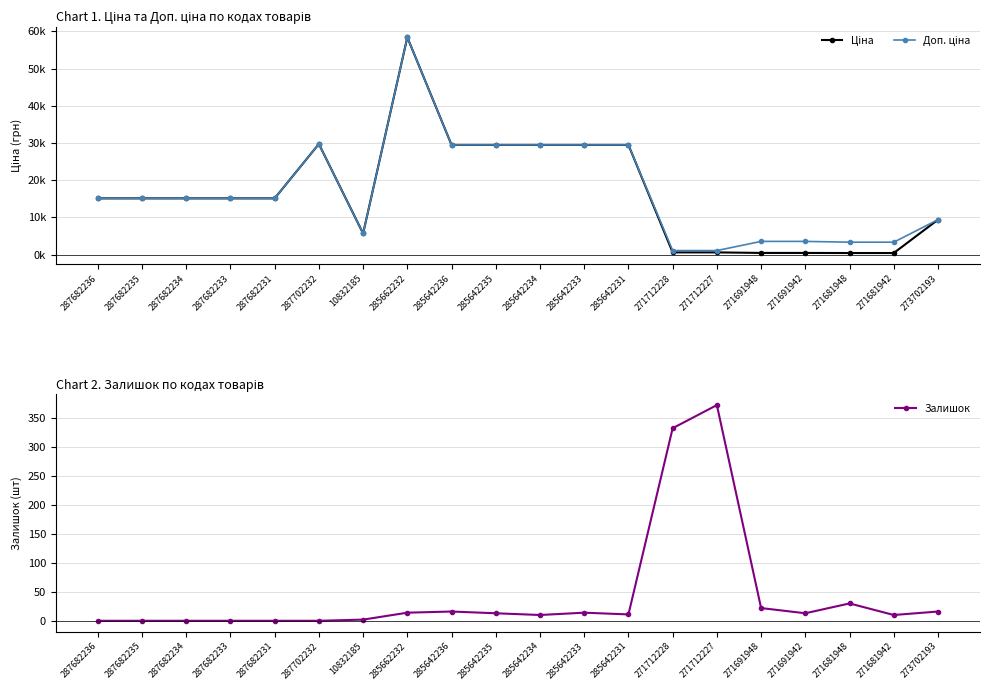

Reading left to right, transcribe all the data shown in this chart.

Ціна: 287682236=15120.0	287682235=15120.0	287682234=15120.0	287682233=15120.0	287682231=15120.0	287702232=29747.2	10832185=5673.8	285662232=58426.5	285642236=29491.5	285642235=29491.5	285642234=29491.5	285642233=29491.5	285642231=29491.5	271712228=589.9	271712227=589.9	271691948=443.1	271691942=443.1	271681948=416.6	271681942=416.6	273702193=9384.0
Доп. ціна: 287682236=15120.0	287682235=15120.0	287682234=15120.0	287682233=15120.0	287682231=15120.0	287702232=29747.2	10832185=5673.8	285662232=58426.5	285642236=29491.5	285642235=29491.5	285642234=29491.5	285642233=29491.5	285642231=29491.5	271712228=1081.7	271712227=1081.7	271691948=3545.0	271691942=3545.0	271681948=3332.5	271681942=3332.5	273702193=9384.0
Залишок: 287682236=0.0	287682235=0.0	287682234=0.0	287682233=0.0	287682231=0.0	287702232=0.0	10832185=2.0	285662232=14.0	285642236=16.0	285642235=13.0	285642234=10.0	285642233=14.0	285642231=11.0	271712228=333.0	271712227=373.0	271691948=22.0	271691942=13.0	271681948=30.0	271681942=10.0	273702193=16.0